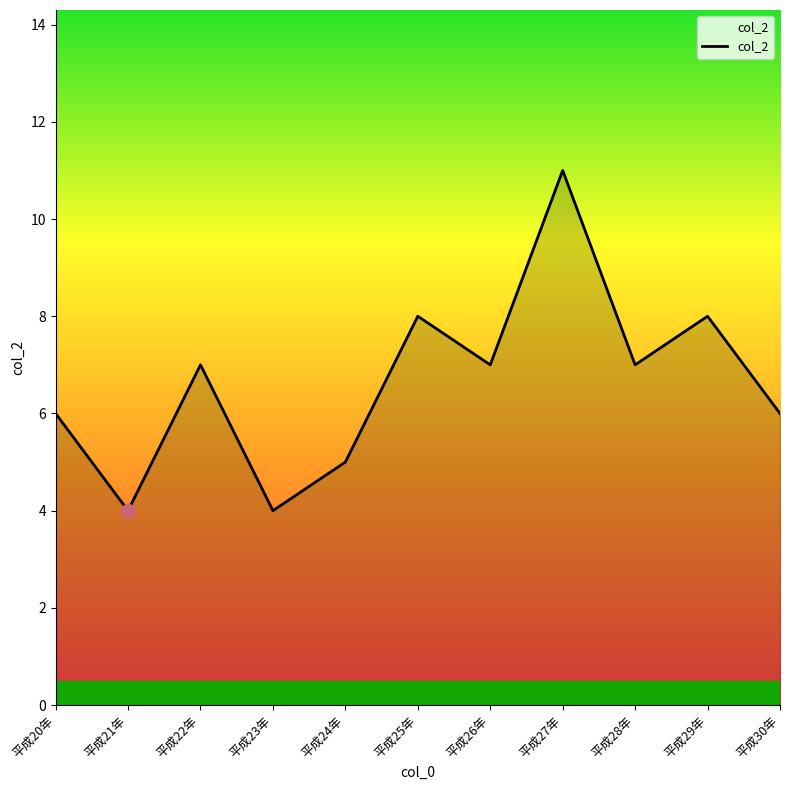

What is the difference between the maximum and minimum values?

7